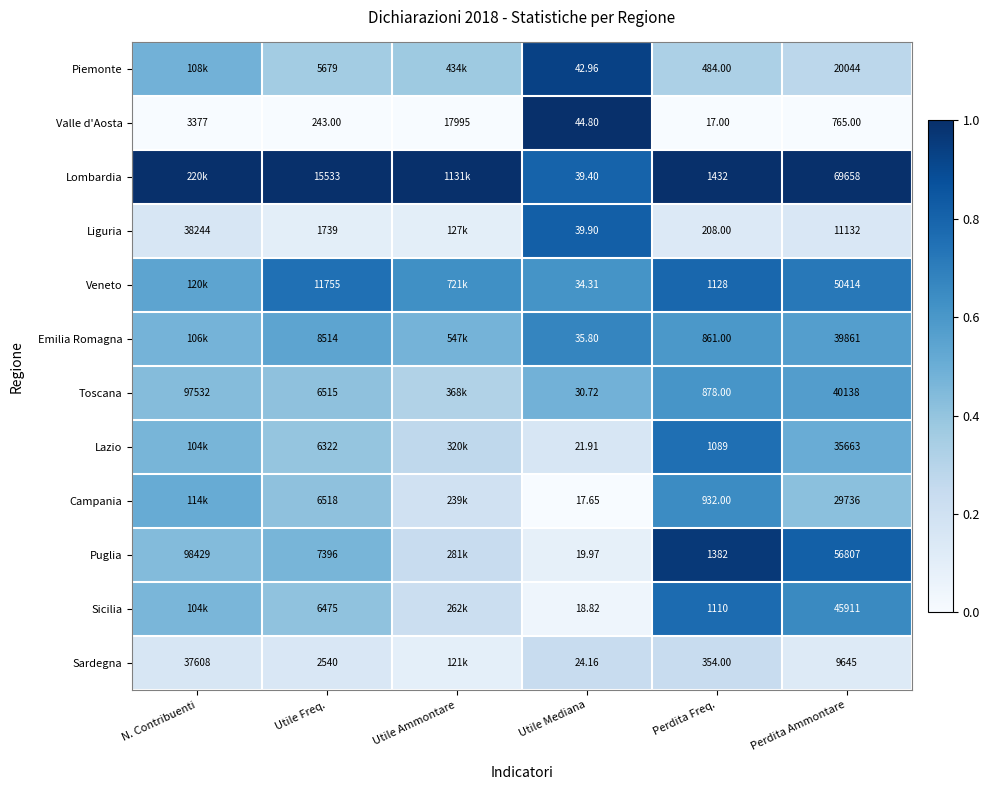

At Utile Freq., list the series in order from largest to smallest.

Lombardia, Veneto, Emilia Romagna, Puglia, Campania, Toscana, Sicilia, Lazio, Piemonte, Sardegna, Liguria, Valle d'Aosta